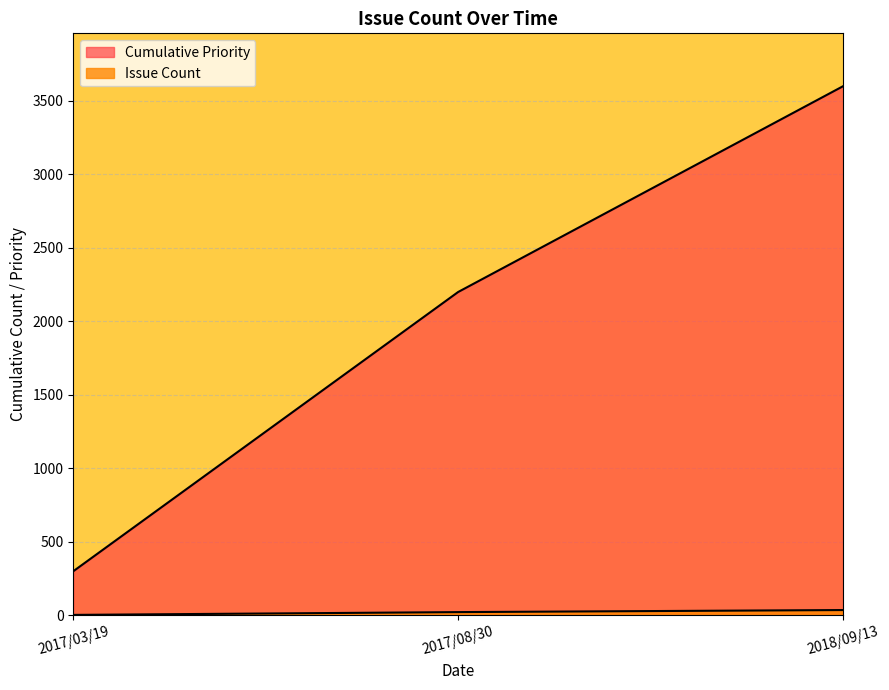

Is the value of Issue ID at 2018/09/13 greater than the value of Priority at 2017/08/30?

Yes